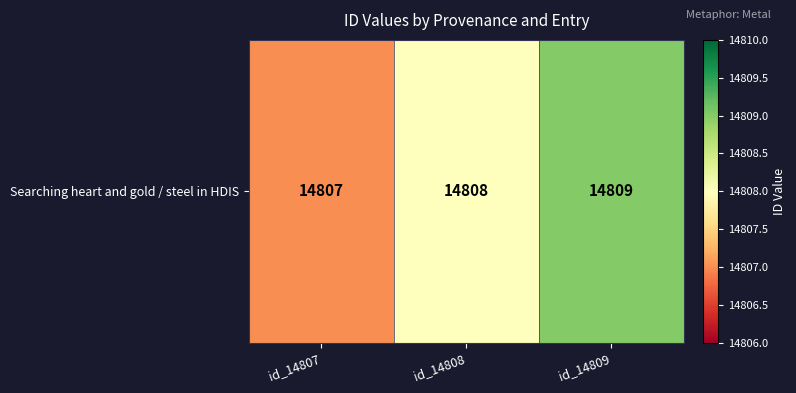

Between id_14807 and id_14808, which is larger?

id_14808